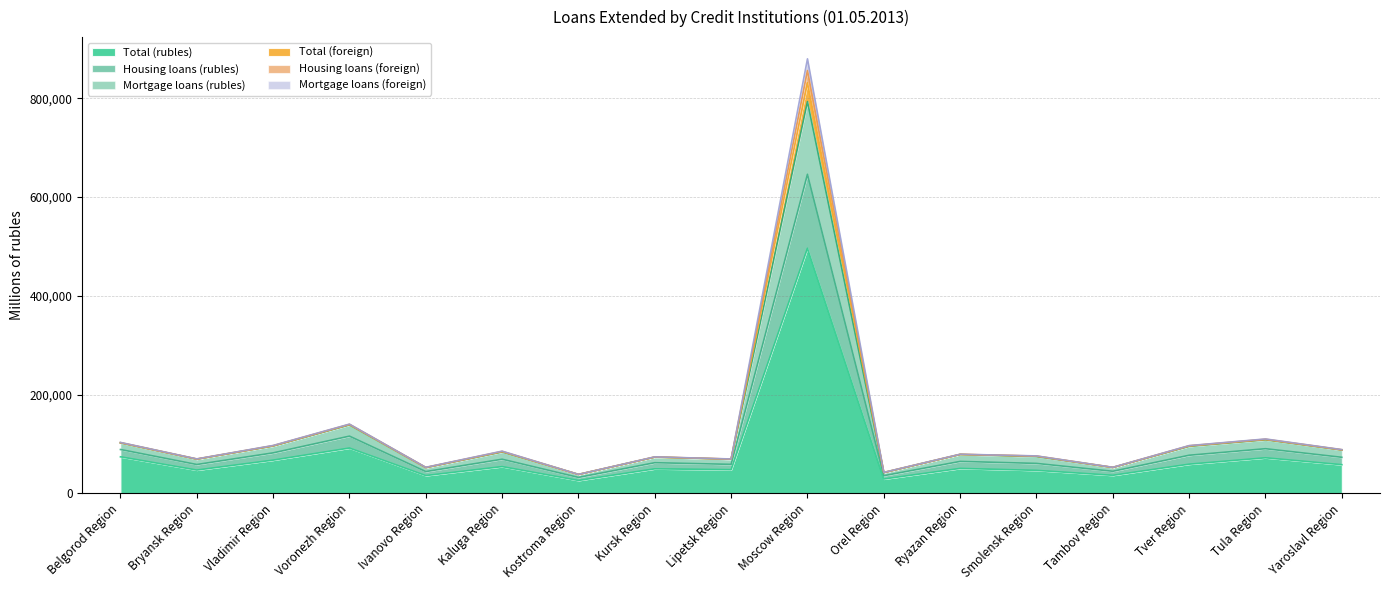

What is the maximum value for Total (rubles)?

496163